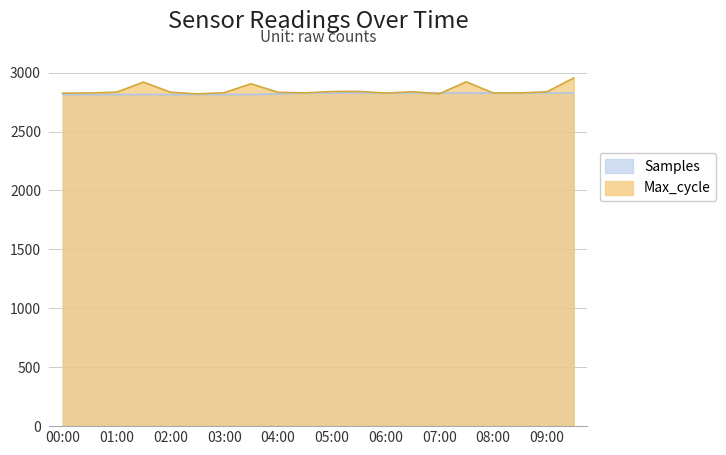

At which category does the chart reach its minimum across all series?

00:30